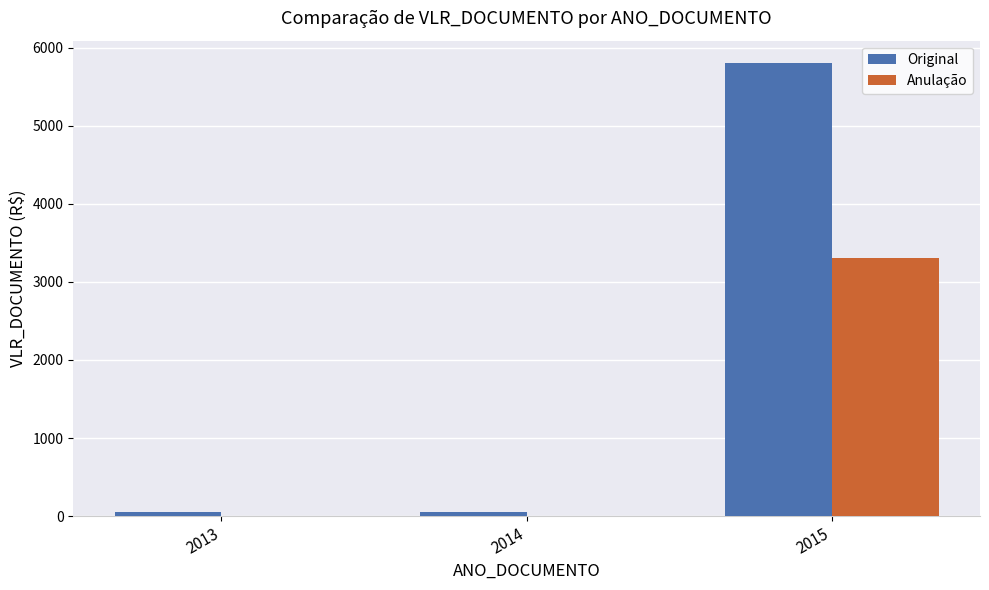

Which series has the largest total across all categories?

Original